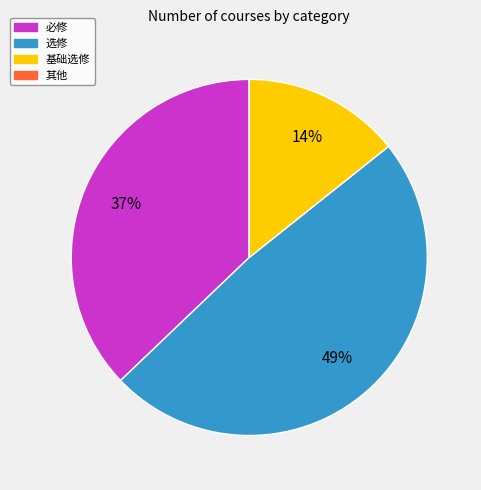

To the nearest percent, what percentage of the pie is 选修?

49%